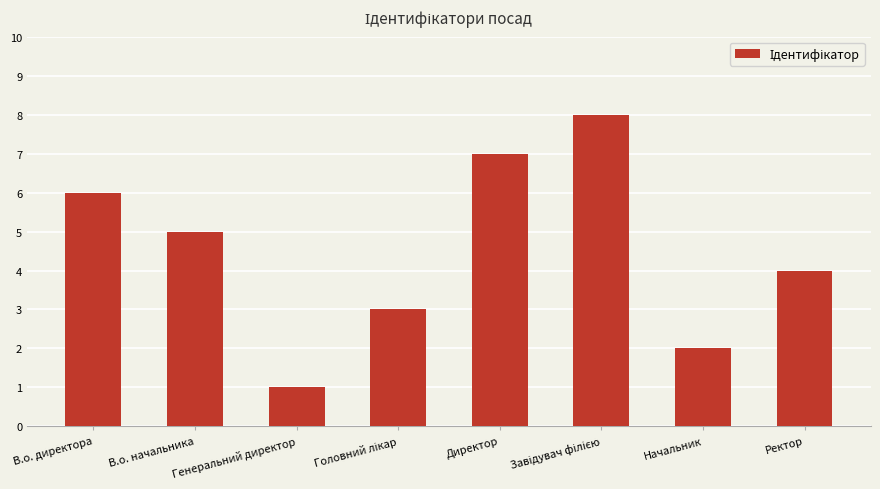

Is it true that the value at В.о. начальника is 5?

True